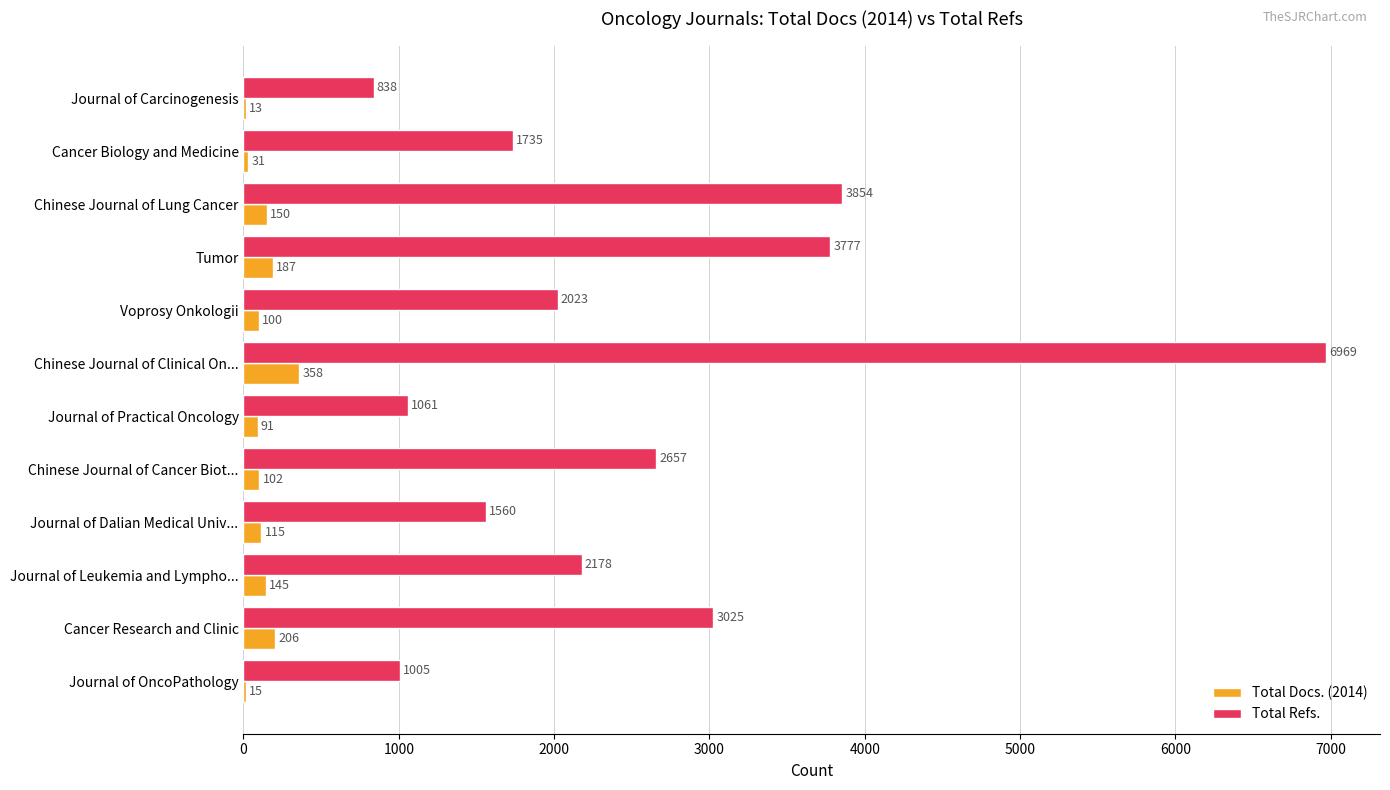

What is the sum of all Total Refs. values?

30682